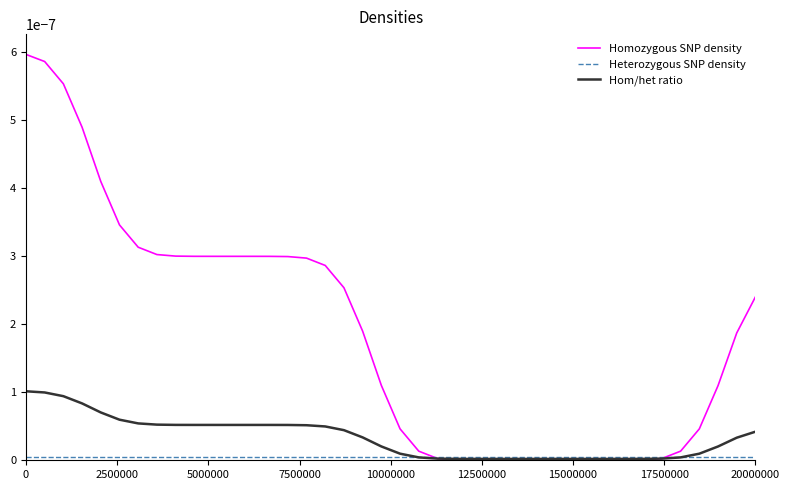

Is this an area chart (filled region under the line)?

No